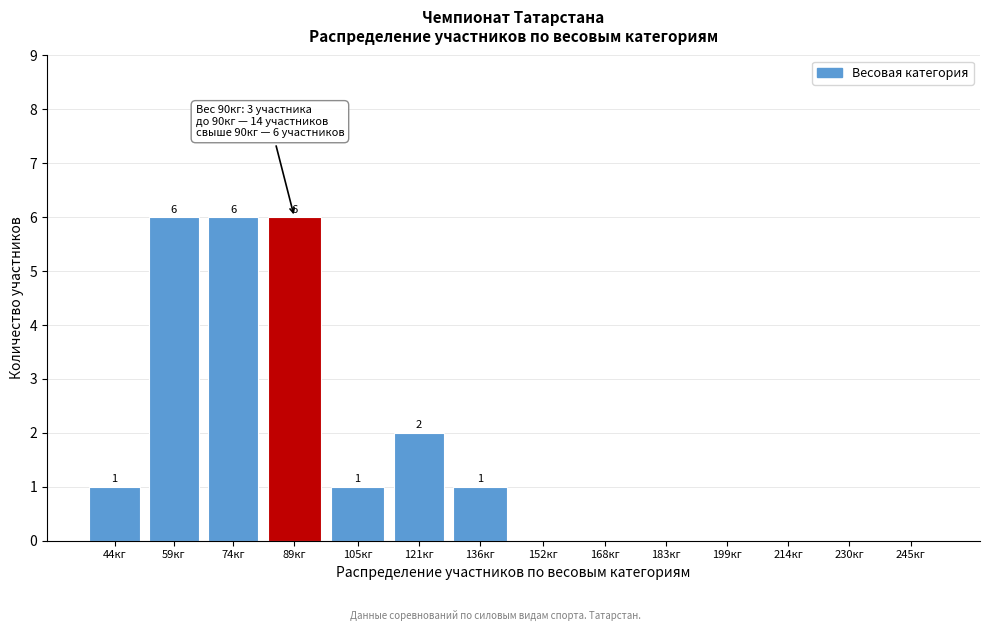

Reading left to right, transcribe all the data shown in this chart.

44кг=1	59кг=6	74кг=6	89кг=6	105кг=1	121кг=2	136кг=1	152кг=0	168кг=0	183кг=0	199кг=0	214кг=0	230кг=0	245кг=0